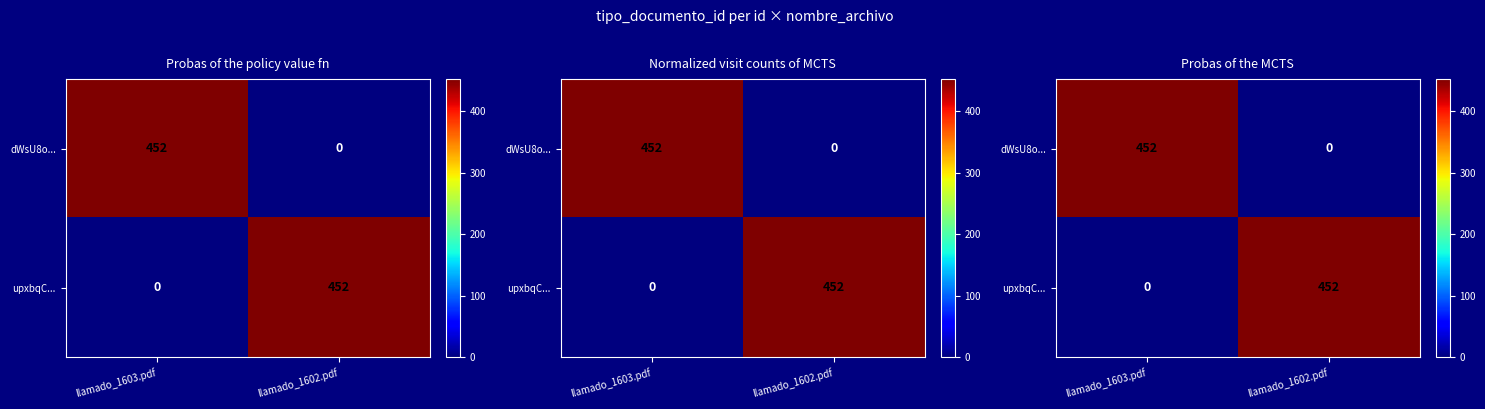

How many data points in dWsU8o... are less than 452?

1